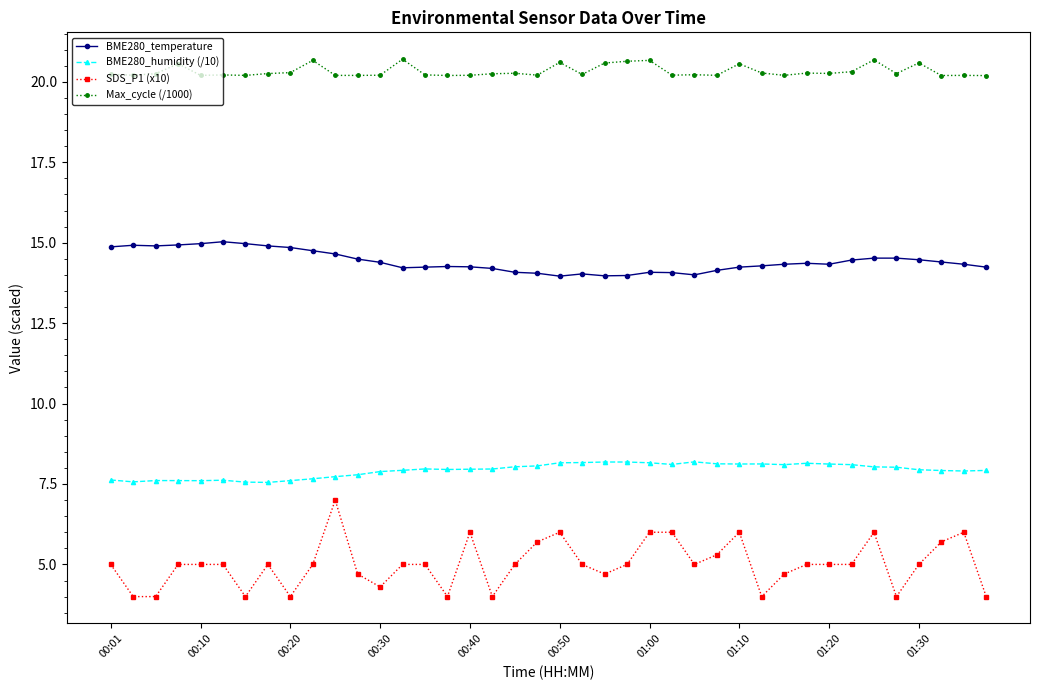

True or false: SDS_P1 (x10) and Max_cycle (/1000) intersect in this chart.

False